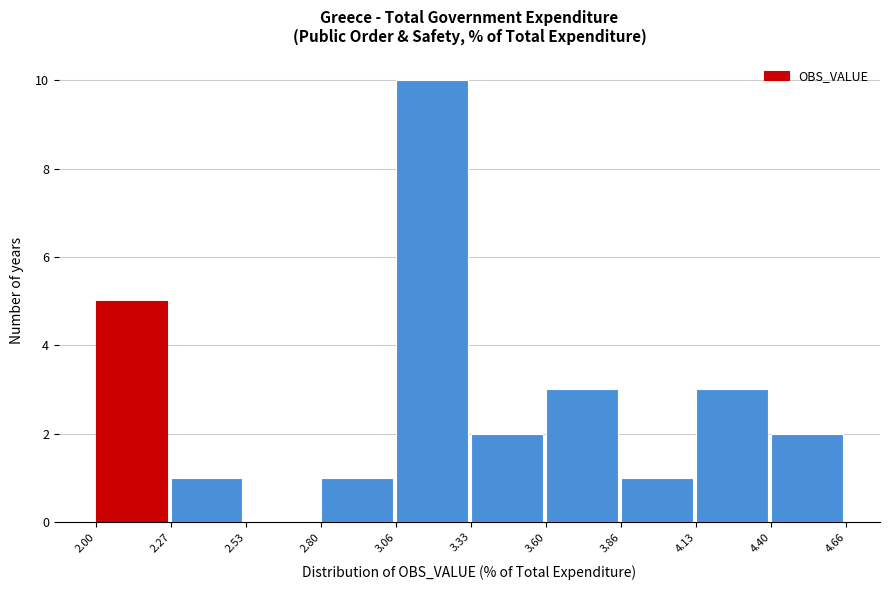

Reading left to right, list every bar in this chart as the range it spans on the x-axis followed by its height. The values are not printed on the chart, so give them approximately, as read against the axis.

2.00 to 2.27: 5
2.27 to 2.53: 1
2.53 to 2.80: 0
2.80 to 3.06: 1
3.06 to 3.33: 10
3.33 to 3.60: 2
3.60 to 3.86: 3
3.86 to 4.13: 1
4.13 to 4.40: 3
4.40 to 4.66: 2